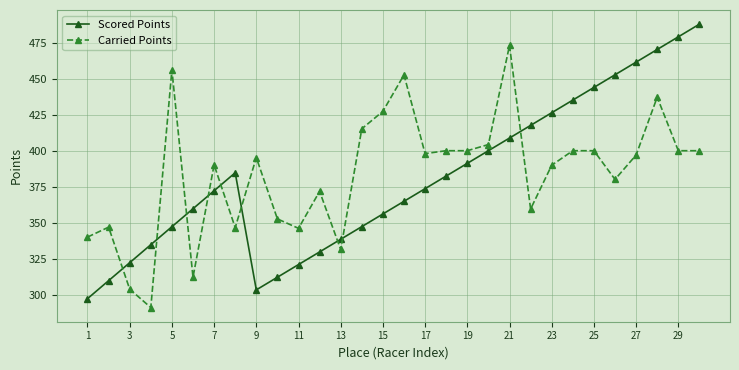

In Scored Points, how many points are higher than both neighbors (excluding endpoints)?

1